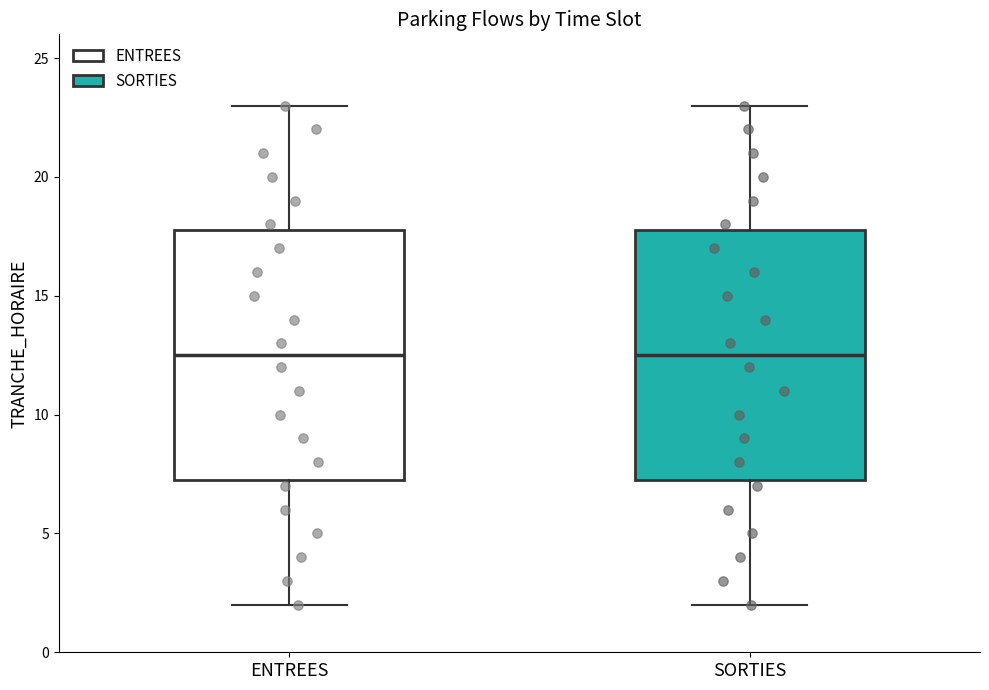

Reading left to right, read every box against the y-axis: the position of its median line, the range the box covers, and the ends of its whiskers. The values are not printed on the chart, so give them approximately, as read against the axis.

ENTREES: median 12.5, box 7.5 to 18.0, whiskers 2.0 to 23.0
SORTIES: median 12.5, box 7.5 to 18.0, whiskers 2.0 to 23.0